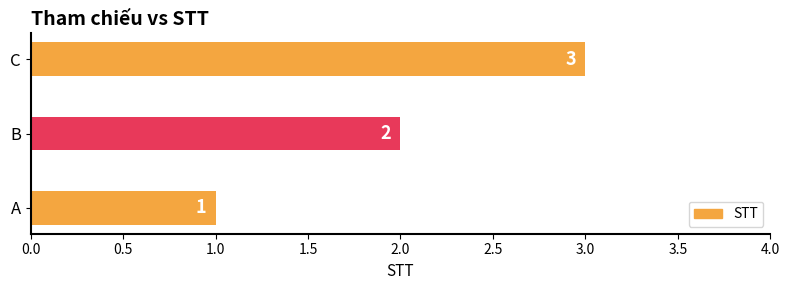

Which category has the highest value across all series?

C